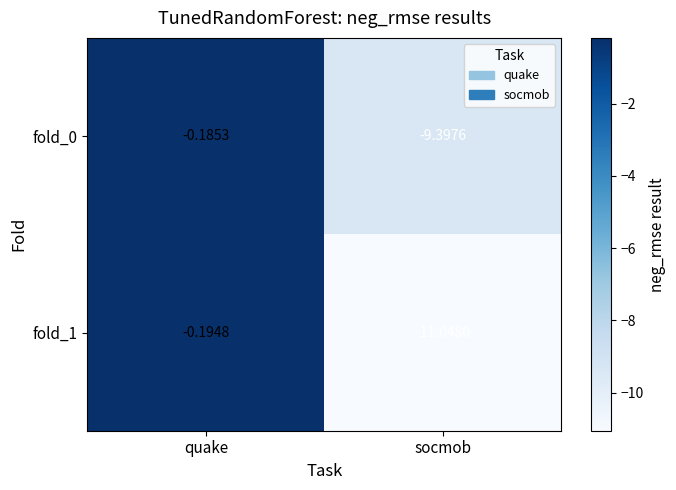

List the labels in order of fold_1 value, smallest first.

socmob, quake